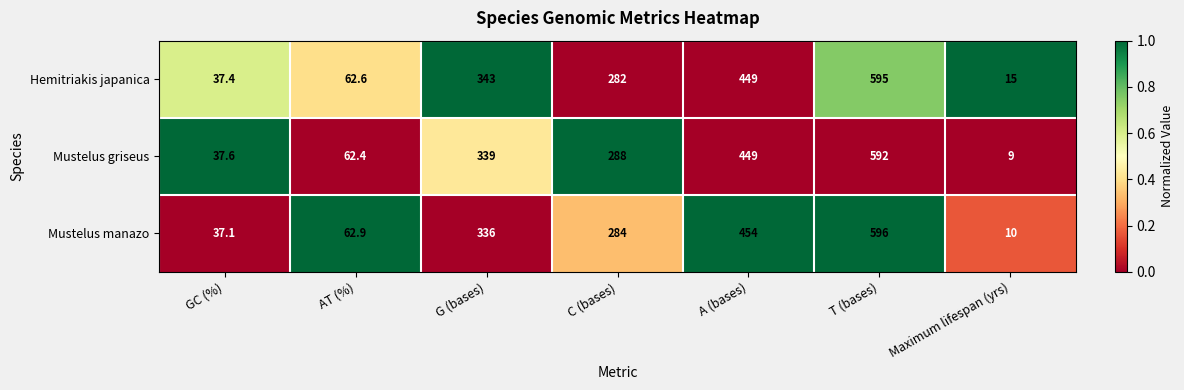

Reading left to right, extract all data points from this chart.

Hemitriakis japanica: GC (%)=37.4	AT (%)=62.6	G (bases)=343.0	C (bases)=282.0	A (bases)=449.0	T (bases)=595.0	Maximum lifespan (yrs)=15.0
Mustelus griseus: GC (%)=37.6	AT (%)=62.4	G (bases)=339.0	C (bases)=288.0	A (bases)=449.0	T (bases)=592.0	Maximum lifespan (yrs)=9.0
Mustelus manazo: GC (%)=37.1	AT (%)=62.9	G (bases)=336.0	C (bases)=284.0	A (bases)=454.0	T (bases)=596.0	Maximum lifespan (yrs)=10.0